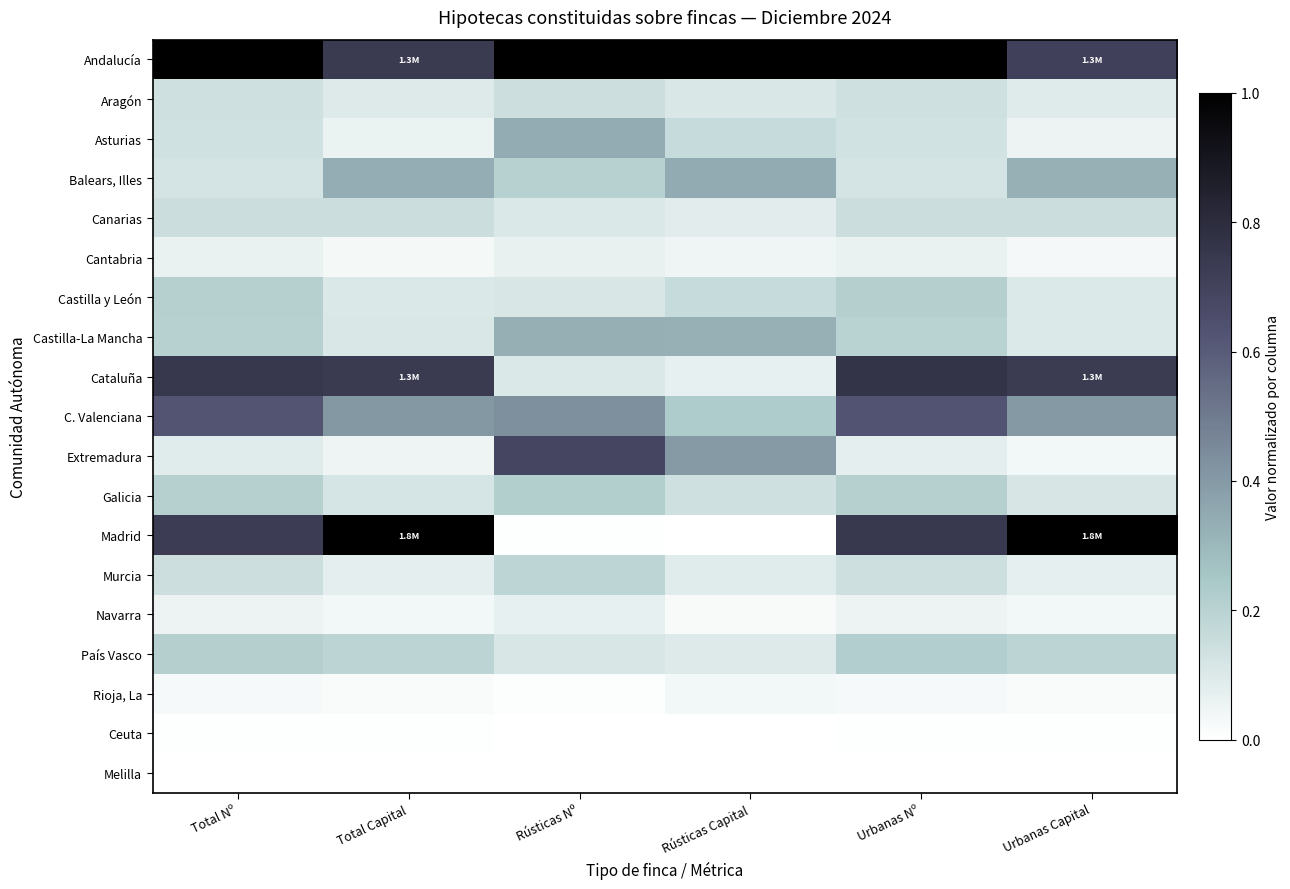

Reading right to left, list all the values displayed in this chart.

Andalucía: Urbanas Capital=0.7	Urbanas Nº=1.0	Rústicas Capital=1.0	Rústicas Nº=1.0	Total Capital=0.7	Total Nº=1.0
Aragón: Urbanas Capital=0.1	Urbanas Nº=0.1	Rústicas Capital=0.1	Rústicas Nº=0.1	Total Capital=0.1	Total Nº=0.1
Asturias: Urbanas Capital=0.1	Urbanas Nº=0.1	Rústicas Capital=0.2	Rústicas Nº=0.3	Total Capital=0.1	Total Nº=0.1
Balears, Illes: Urbanas Capital=0.3	Urbanas Nº=0.1	Rústicas Capital=0.3	Rústicas Nº=0.2	Total Capital=0.3	Total Nº=0.1
Canarias: Urbanas Capital=0.2	Urbanas Nº=0.2	Rústicas Capital=0.1	Rústicas Nº=0.1	Total Capital=0.2	Total Nº=0.2
Cantabria: Urbanas Capital=0.0	Urbanas Nº=0.1	Rústicas Capital=0.0	Rústicas Nº=0.1	Total Capital=0.0	Total Nº=0.1
Castilla y León: Urbanas Capital=0.1	Urbanas Nº=0.2	Rústicas Capital=0.2	Rústicas Nº=0.1	Total Capital=0.1	Total Nº=0.2
Castilla-La Mancha: Urbanas Capital=0.1	Urbanas Nº=0.2	Rústicas Capital=0.3	Rústicas Nº=0.3	Total Capital=0.1	Total Nº=0.2
Cataluña: Urbanas Capital=0.7	Urbanas Nº=0.8	Rústicas Capital=0.1	Rústicas Nº=0.1	Total Capital=0.7	Total Nº=0.7
C. Valenciana: Urbanas Capital=0.4	Urbanas Nº=0.6	Rústicas Capital=0.2	Rústicas Nº=0.4	Total Capital=0.4	Total Nº=0.6
Extremadura: Urbanas Capital=0.0	Urbanas Nº=0.1	Rústicas Capital=0.4	Rústicas Nº=0.7	Total Capital=0.0	Total Nº=0.1
Galicia: Urbanas Capital=0.1	Urbanas Nº=0.2	Rústicas Capital=0.1	Rústicas Nº=0.2	Total Capital=0.1	Total Nº=0.2
Madrid: Urbanas Capital=1.0	Urbanas Nº=0.7	Rústicas Capital=0.0	Rústicas Nº=0.0	Total Capital=1.0	Total Nº=0.7
Murcia: Urbanas Capital=0.1	Urbanas Nº=0.1	Rústicas Capital=0.1	Rústicas Nº=0.2	Total Capital=0.1	Total Nº=0.1
Navarra: Urbanas Capital=0.0	Urbanas Nº=0.1	Rústicas Capital=0.0	Rústicas Nº=0.1	Total Capital=0.0	Total Nº=0.1
País Vasco: Urbanas Capital=0.2	Urbanas Nº=0.2	Rústicas Capital=0.1	Rústicas Nº=0.1	Total Capital=0.2	Total Nº=0.2
Rioja, La: Urbanas Capital=0.0	Urbanas Nº=0.0	Rústicas Capital=0.0	Rústicas Nº=0.0	Total Capital=0.0	Total Nº=0.0
Ceuta: Urbanas Capital=0.0	Urbanas Nº=0.0	Rústicas Capital=0.0	Rústicas Nº=0.0	Total Capital=0.0	Total Nº=0.0
Melilla: Urbanas Capital=0.0	Urbanas Nº=0.0	Rústicas Capital=0.0	Rústicas Nº=0.0	Total Capital=0.0	Total Nº=0.0